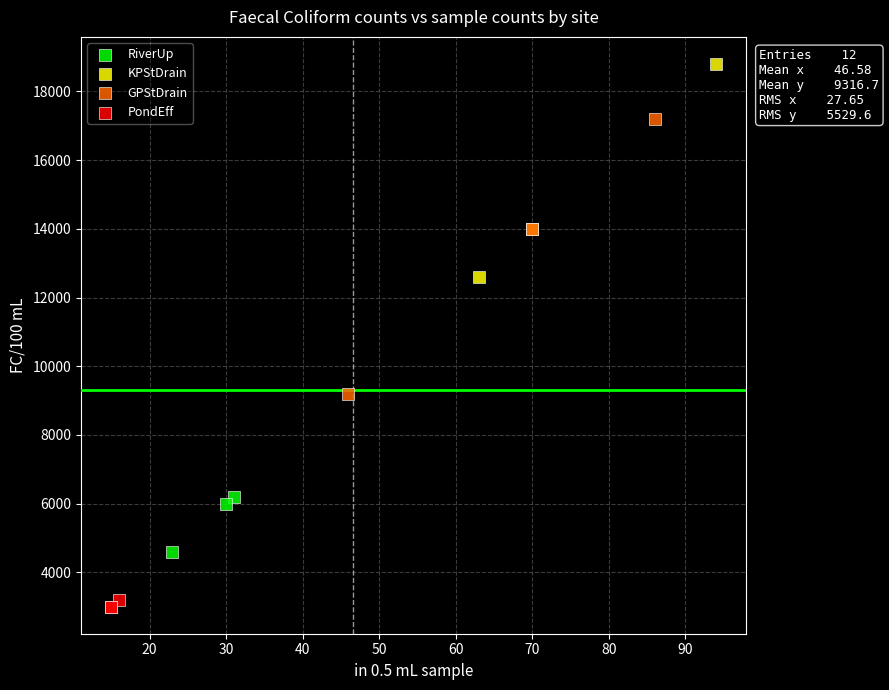

Which series has the widest spread of Y values?

GPStDrain